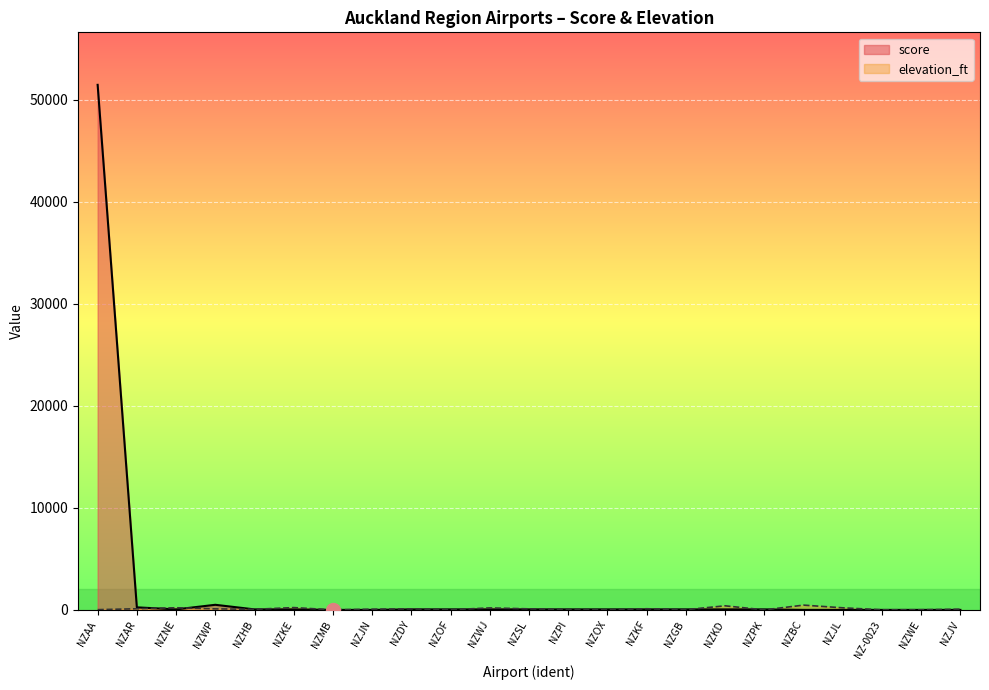

Where do elevation_ft and score first cross each other?

NZAR and NZNE